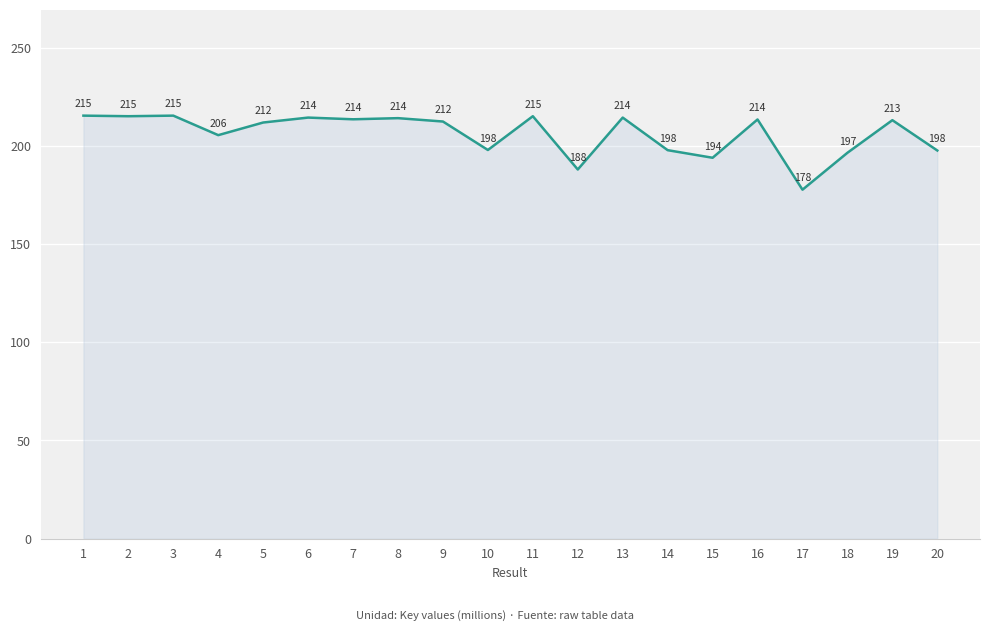

What is the change in value from 5 to 7?

+1.6